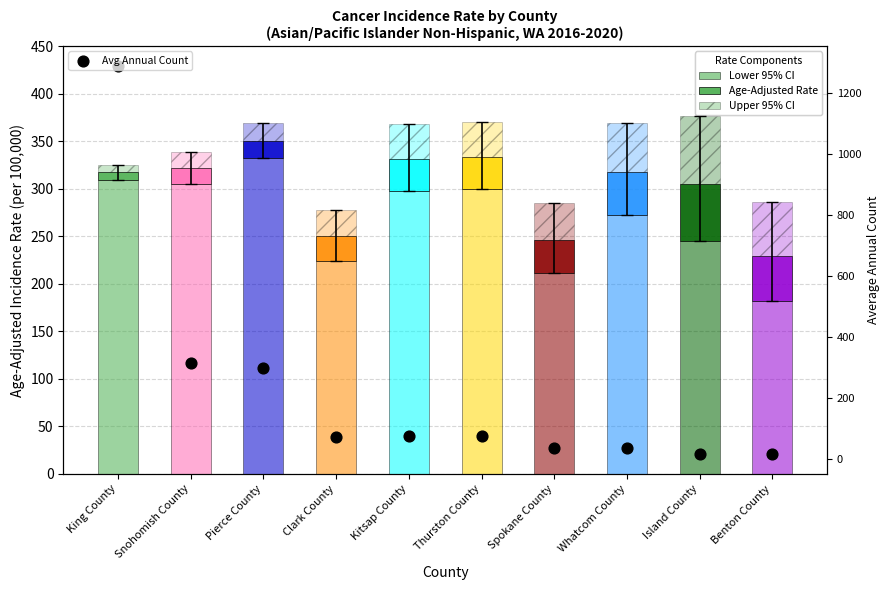

What are all the series names shown in the legend?

Lower 95% CI, Age-Adjusted Rate, Upper 95% CI, Avg Annual Count